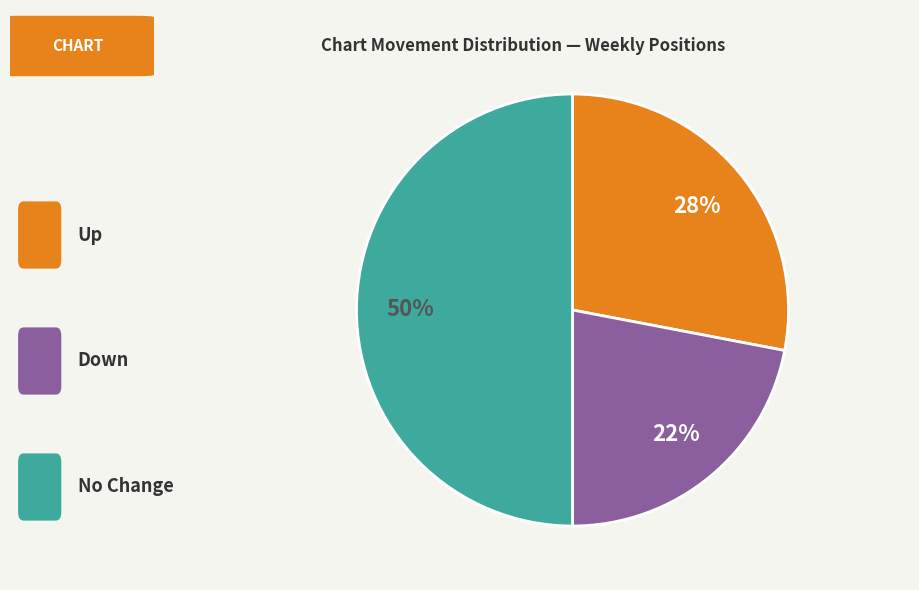

To the nearest percent, what is the difference between the largest and smallest slice percentages?

28%